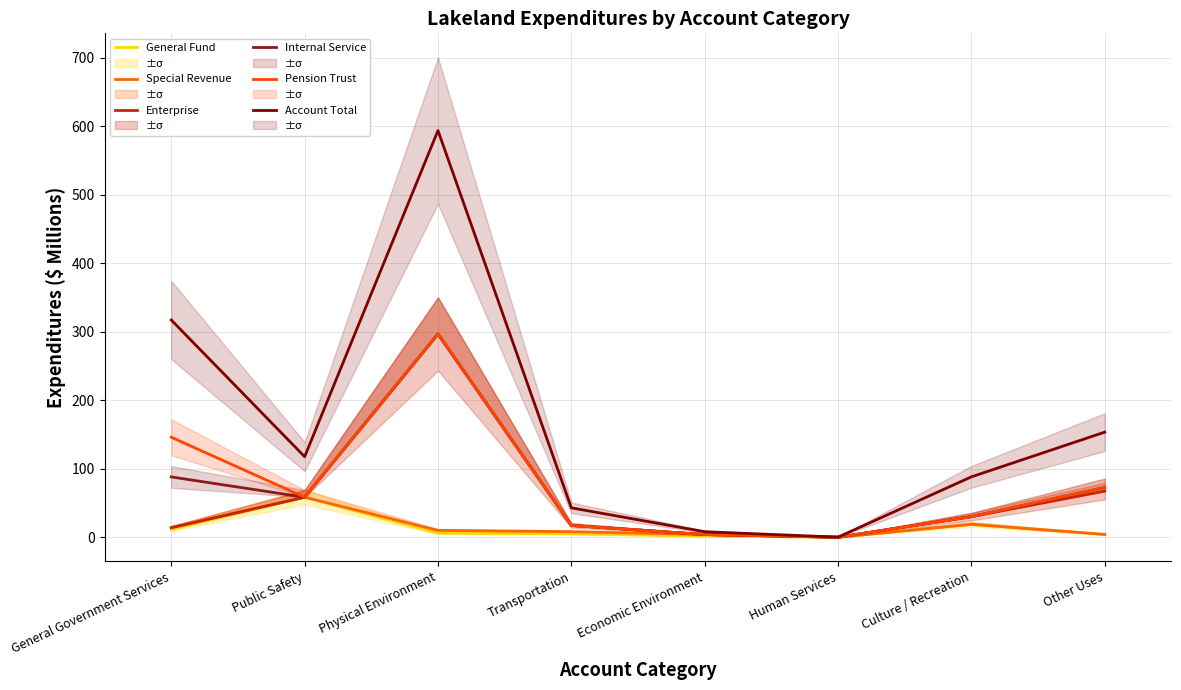

What is the difference between the General Fund values at General Government Services and Transportation?

6.5